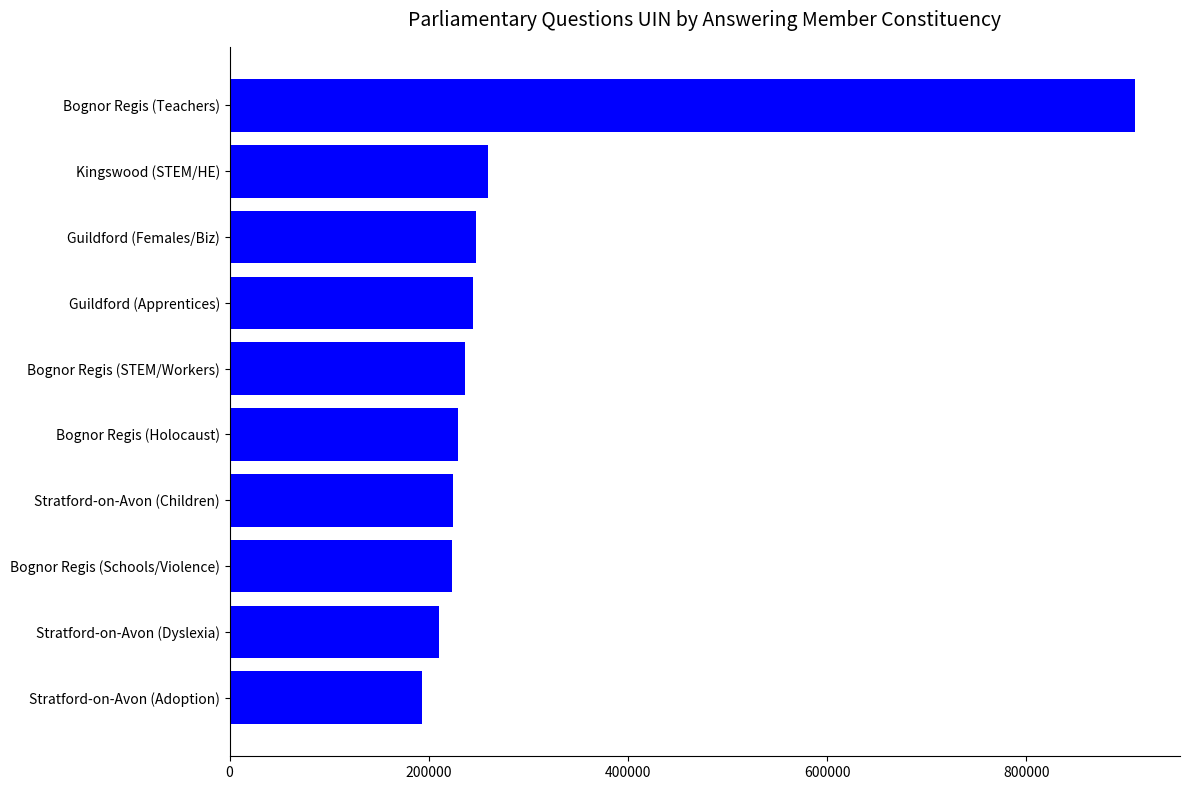

The value at Bognor Regis (Schools/Violence) is 59414. True or false?

False